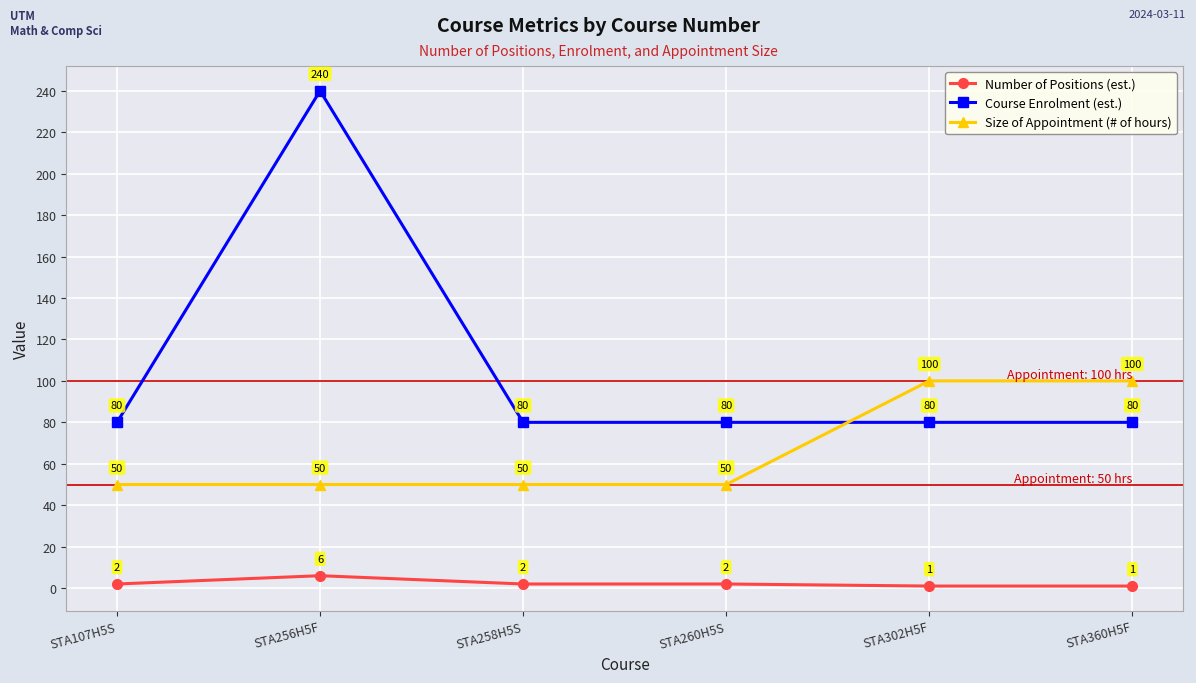

At which category is the sum across all series the highest?

STA256H5F